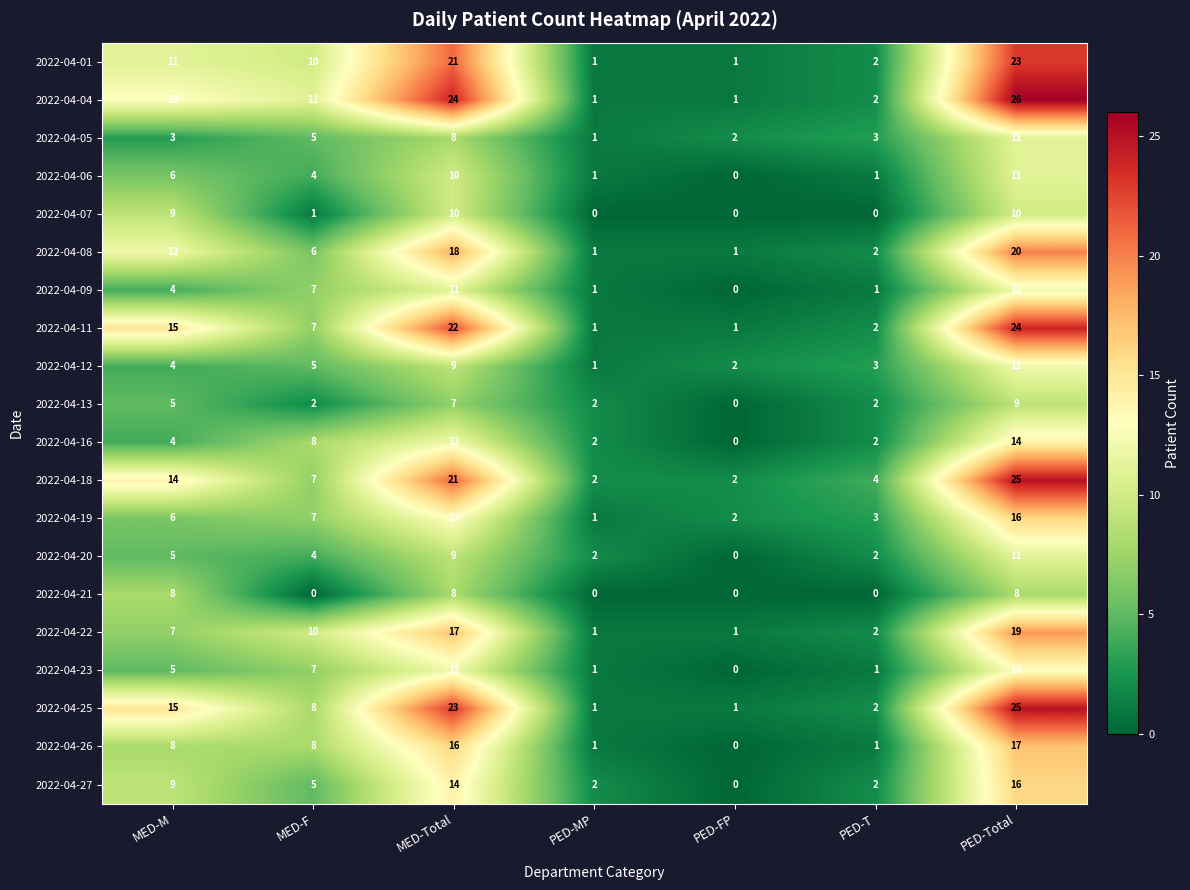

Is it true that 2022-04-27 equals 9 at MED-M?

True